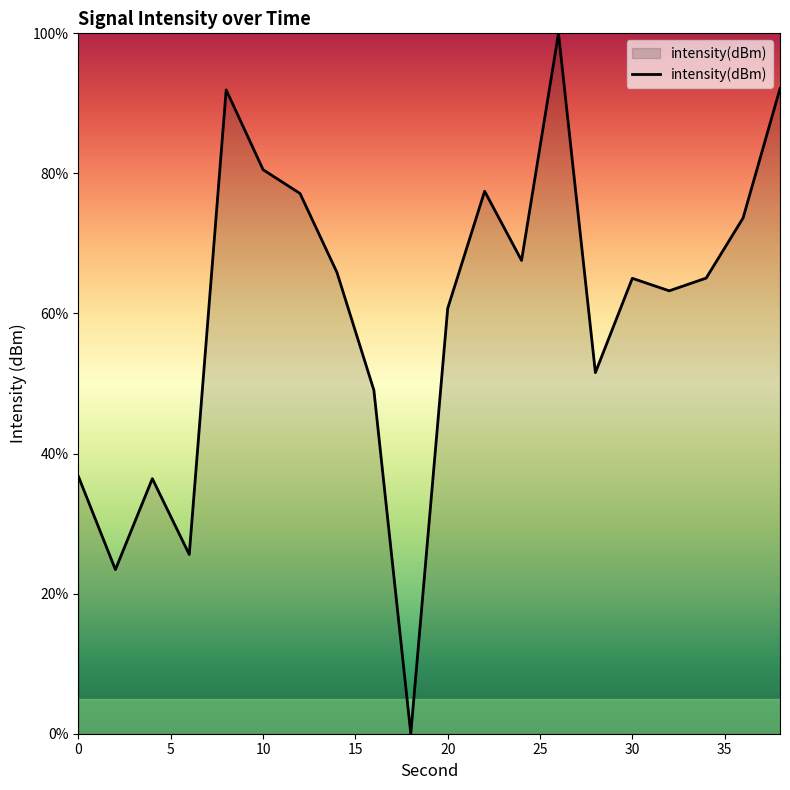

What is the greatest value displayed?

100.0